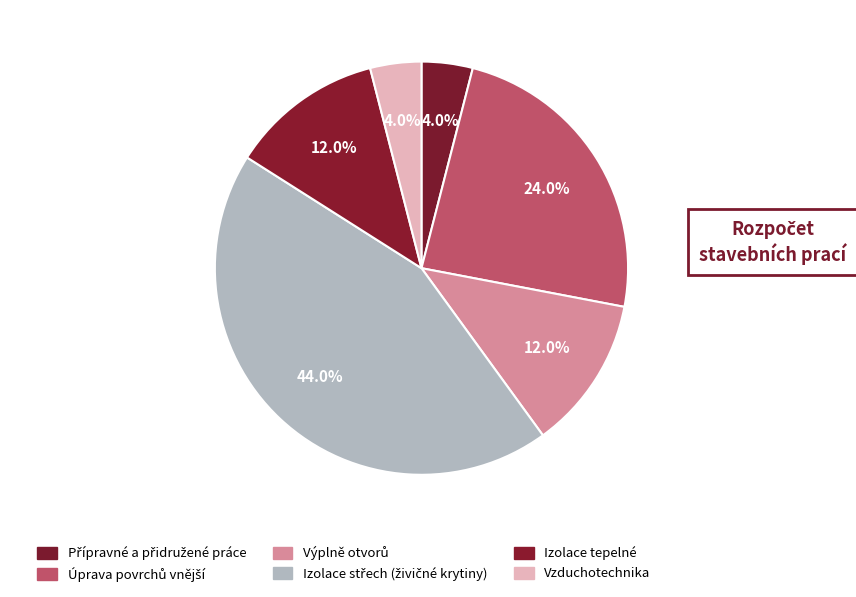

To the nearest percent, what is the average slice percentage?

17%